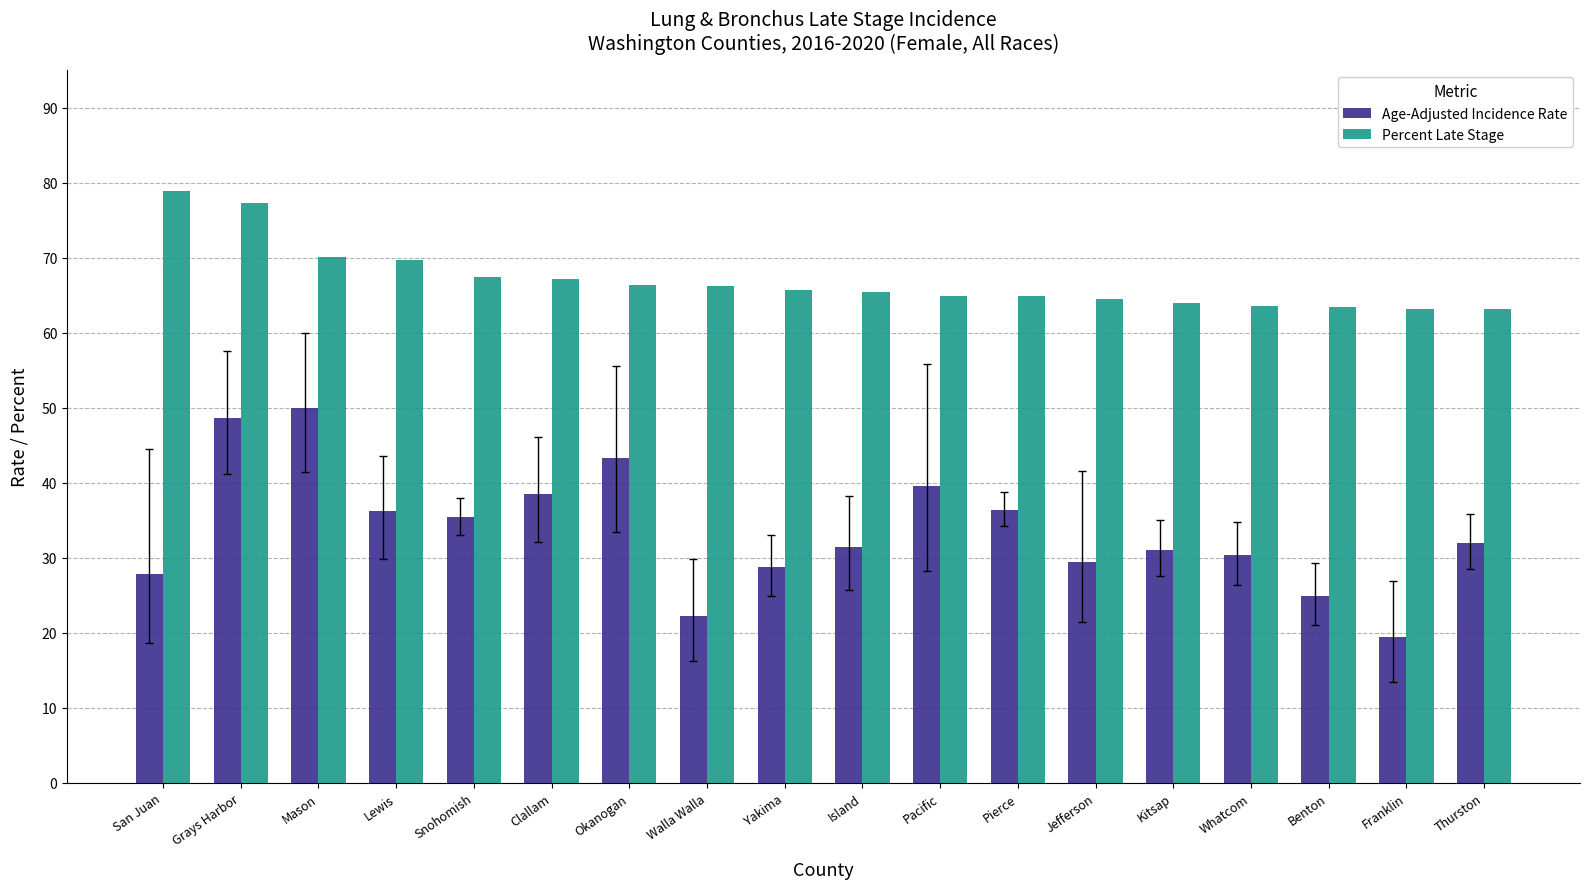

What is the difference between the maximum and minimum values in the Percent Late Stage series?

15.7